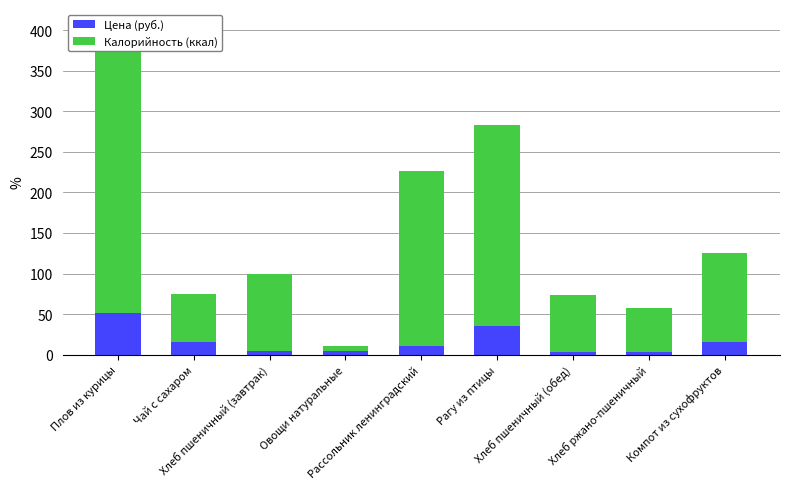

What is the maximum value for Калорийность (ккал)?

355.0